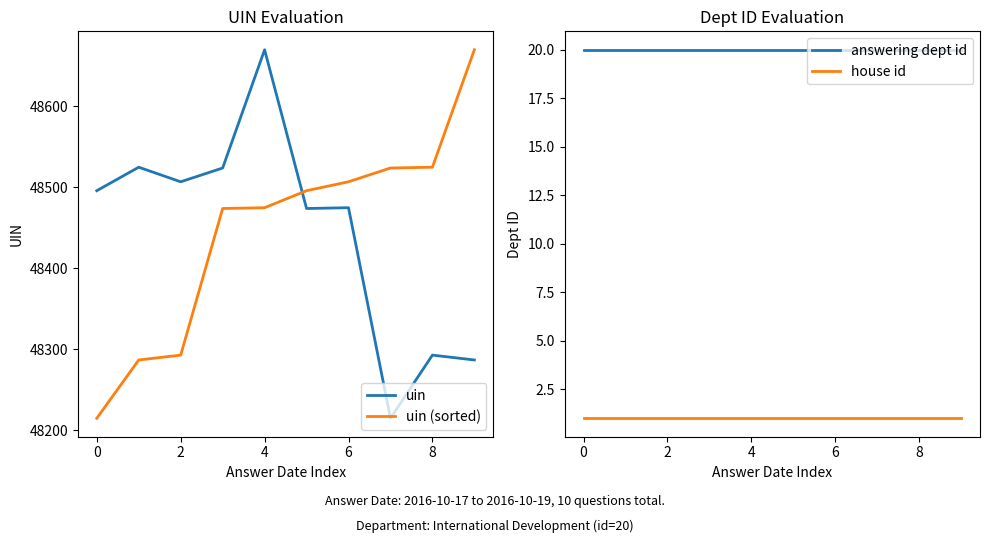

True or false: house id and uin cross at least once.

False